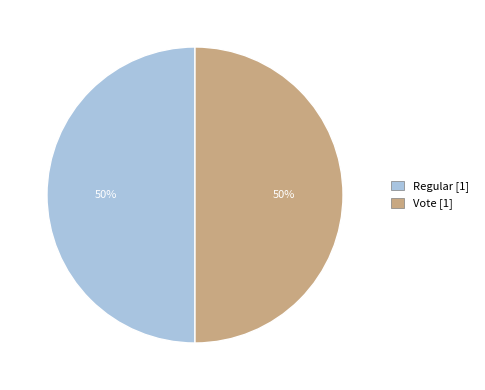

What is the ratio of the value at Vote [1] to the value at Regular [1]?

1.0